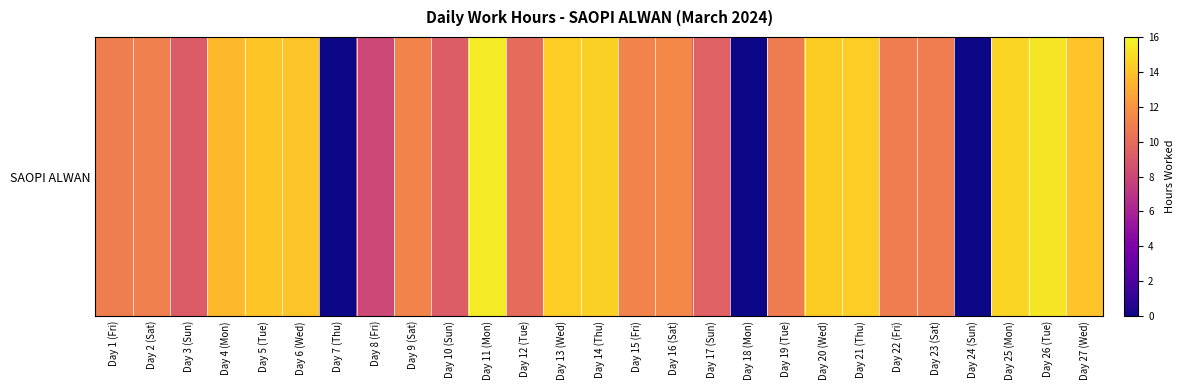

List the labels in order of value, largest first.

Day 11 (Mon), Day 26 (Tue), Day 25 (Mon), Day 14 (Thu), Day 13 (Wed), Day 21 (Thu), Day 20 (Wed), Day 5 (Tue), Day 6 (Wed), Day 27 (Wed), Day 4 (Mon), Day 16 (Sat), Day 15 (Fri), Day 9 (Sat), Day 2 (Sat), Day 1 (Fri), Day 23 (Sat), Day 22 (Fri), Day 19 (Tue), Day 12 (Tue), Day 17 (Sun), Day 10 (Sun), Day 3 (Sun), Day 8 (Fri), Day 7 (Thu), Day 18 (Mon), Day 24 (Sun)